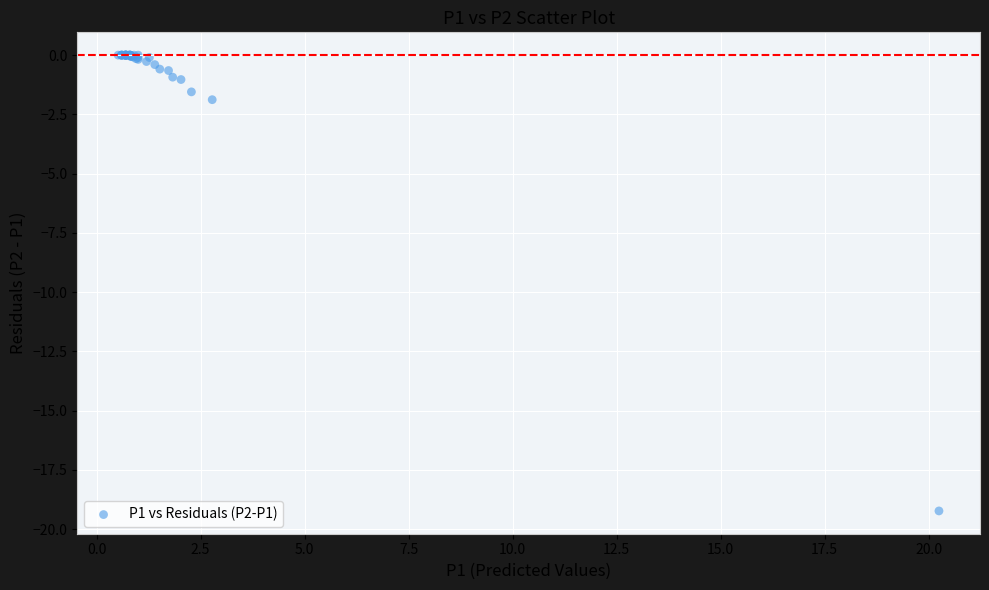

What Y value in the scatter plot is closest to -9?

-1.9